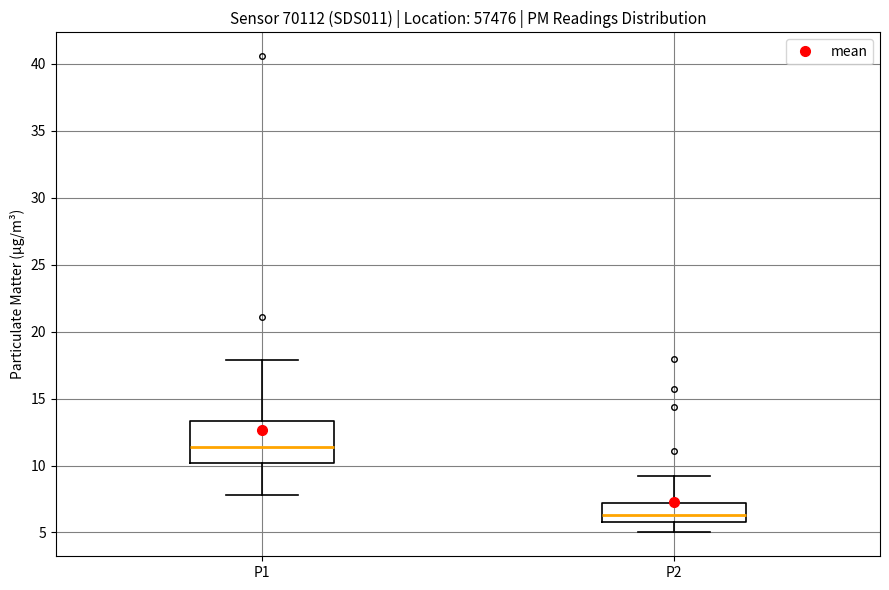

Which box has the highest median line?

P1